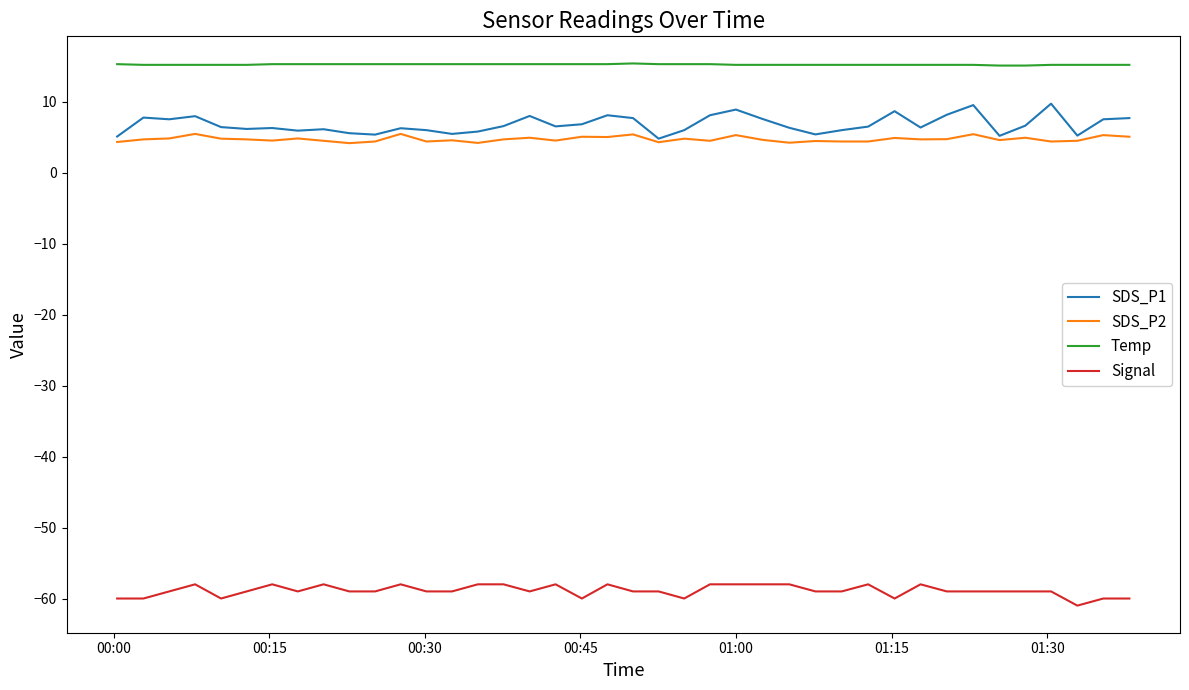

Which series has the largest range (max minus min)?

SDS_P1